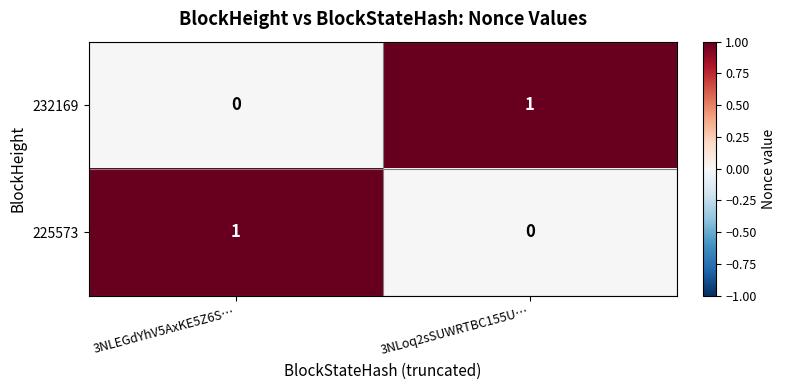

Reading left to right, transcribe all the data shown in this chart.

232169: 3NLEGdYhV5AxKE5Z6S…=0	3NLoq2sSUWRTBC155U…=1
225573: 3NLEGdYhV5AxKE5Z6S…=1	3NLoq2sSUWRTBC155U…=0